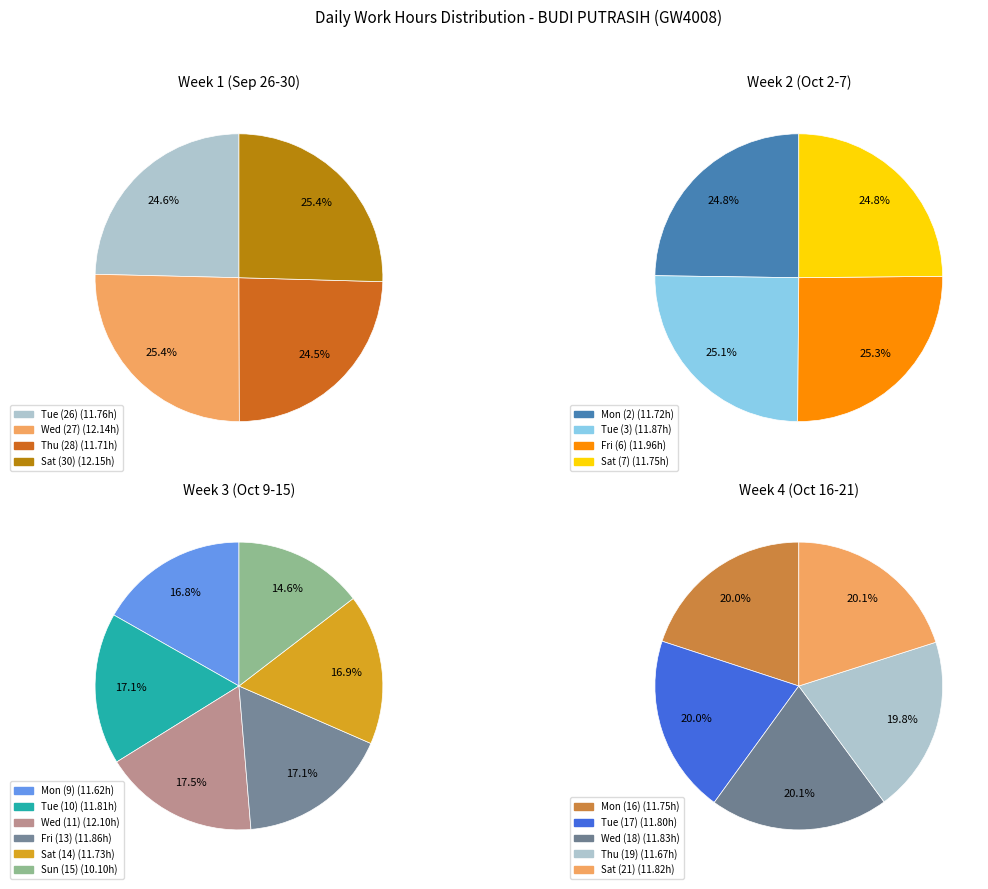

Does any single category account for the majority?

No